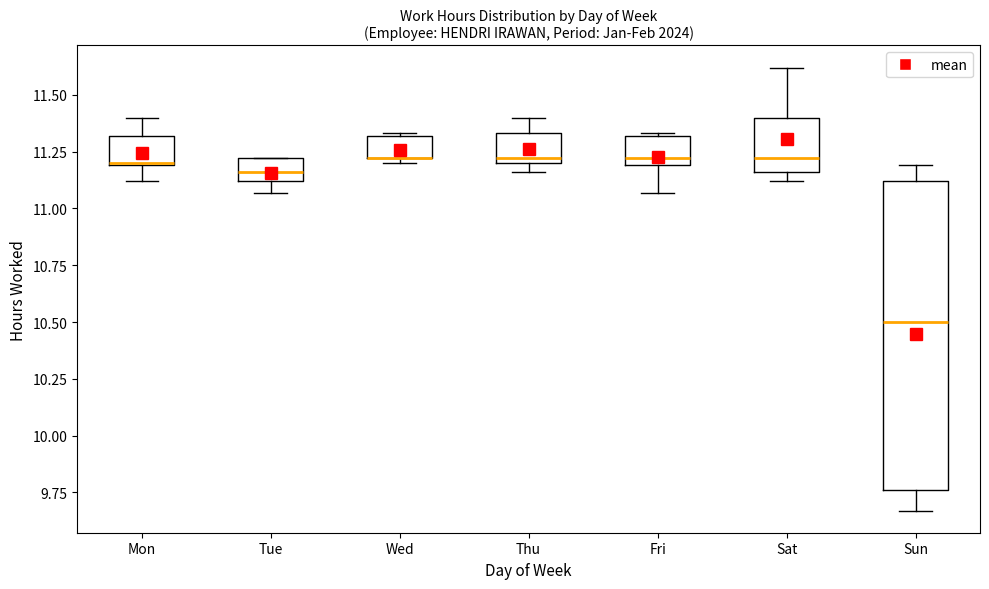

Reading left to right, transcribe this box plot: for each box, give where its median line is, the range the box spans, and where its two whiskers end, as read against the y-axis. The values are not printed on the chart, so give them approximately, as read against the axis.

Mon: median 11.20, box 11.20 to 11.30, whiskers 11.10 to 11.40
Tue: median 11.15, box 11.10 to 11.20, whiskers 11.05 to 11.20
Wed: median 11.20 (drawn on the box's lower edge), box 11.20 to 11.30, whiskers 11.20 (just below the box's lower edge) to 11.35
Thu: median 11.20 (just above the box's lower edge), box 11.20 to 11.35, whiskers 11.15 to 11.40
Fri: median 11.20 (just above the box's lower edge), box 11.20 to 11.30, whiskers 11.05 to 11.35
Sat: median 11.20, box 11.15 to 11.40, whiskers 11.10 to 11.60
Sun: median 10.50, box 9.75 to 11.10, whiskers 9.65 to 11.20